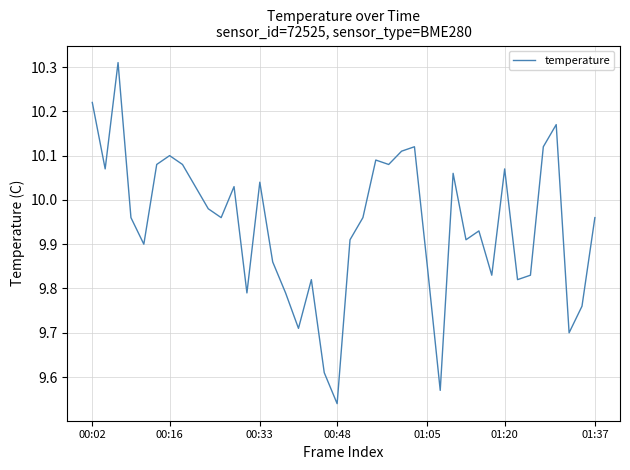

What is the difference between the maximum and minimum values?

0.8